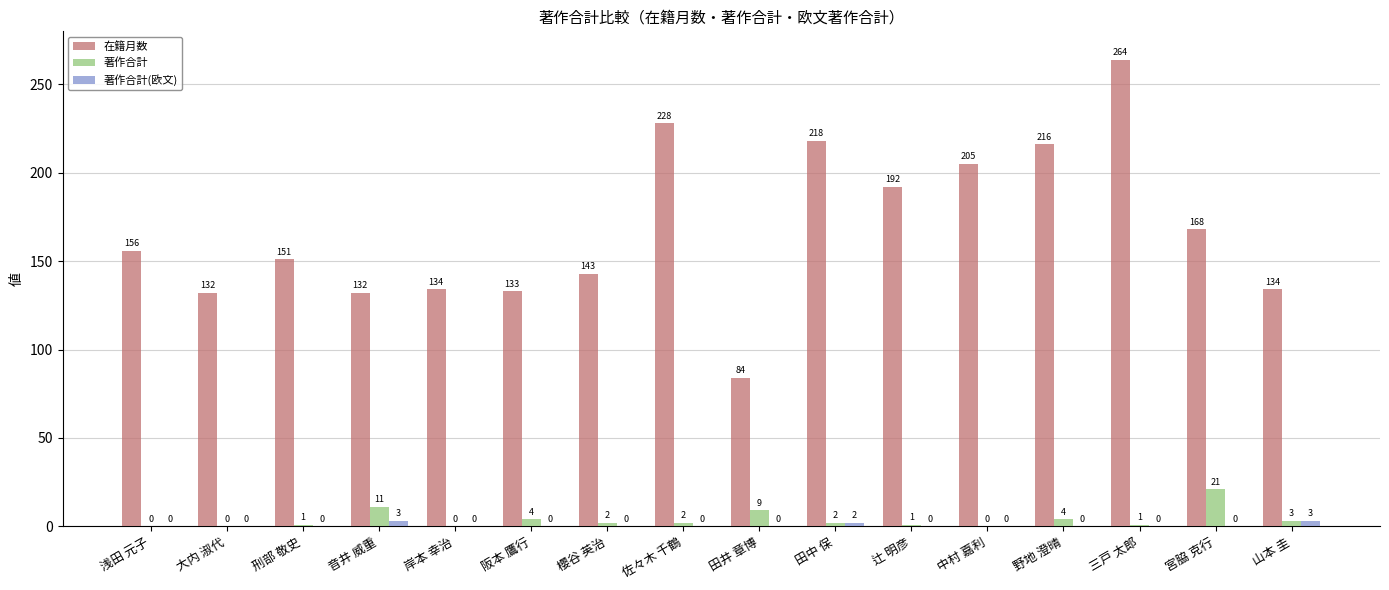

How many data points does each series have?

16